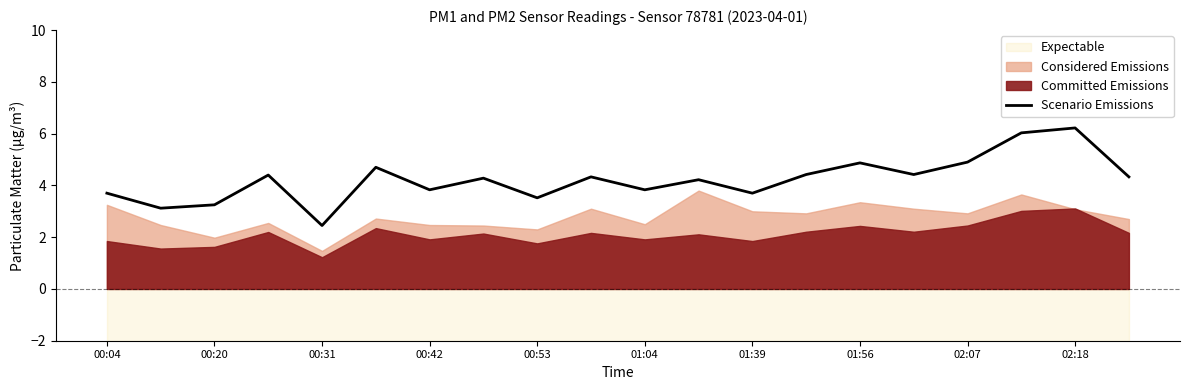

The value of Scenario Emissions at 01:04 is 1.5. True or false?

False